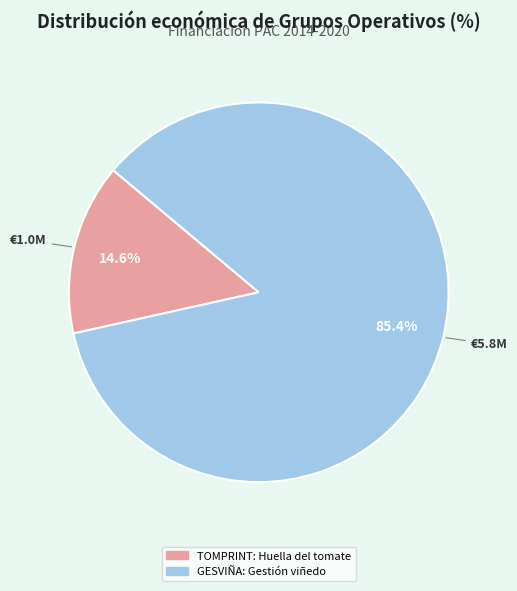

What is the smallest slice in the pie chart?

TOMPRINT: Huella del tomate